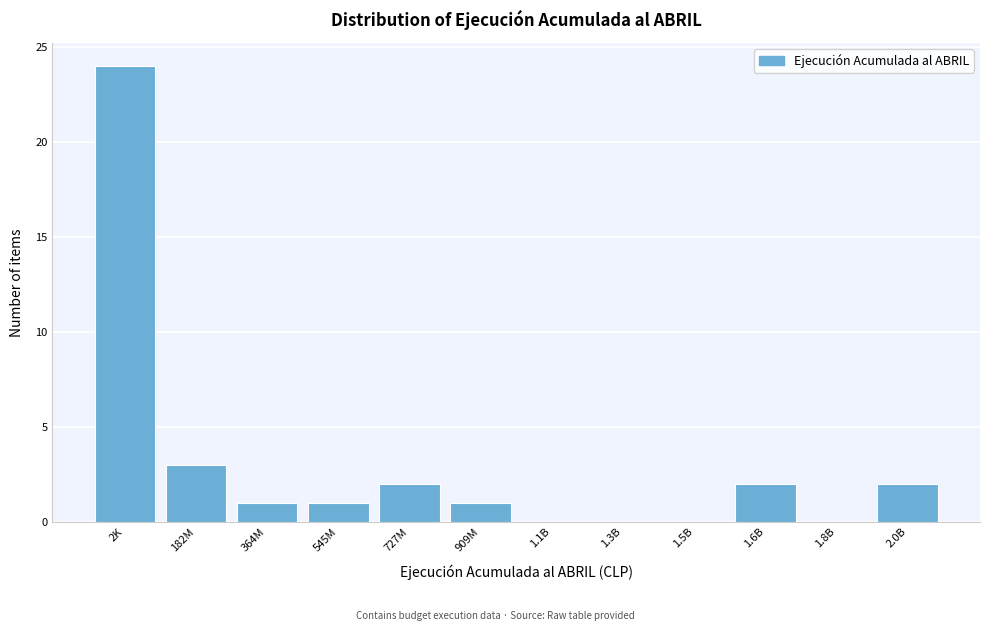

Reading right to left, what are all the values shown in this chart?

2.0B=2	1.8B=0	1.6B=2	1.5B=0	1.3B=0	1.1B=0	909M=1	727M=2	545M=1	364M=1	182M=3	2K=24